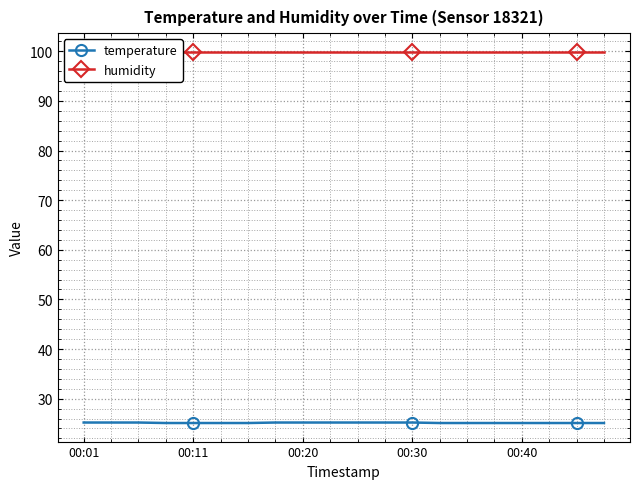

What is the value of the humidity point at the 5th from the left?

99.9